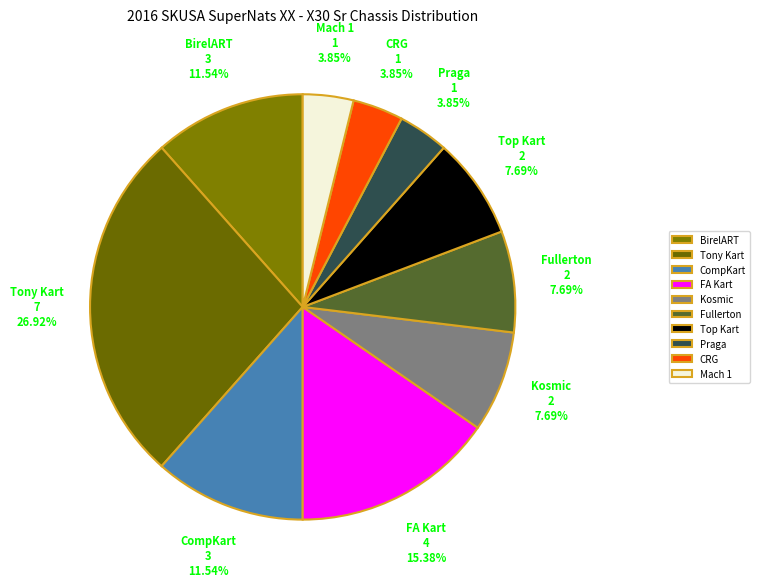

Is there any slice that represents more than half of the pie?

No